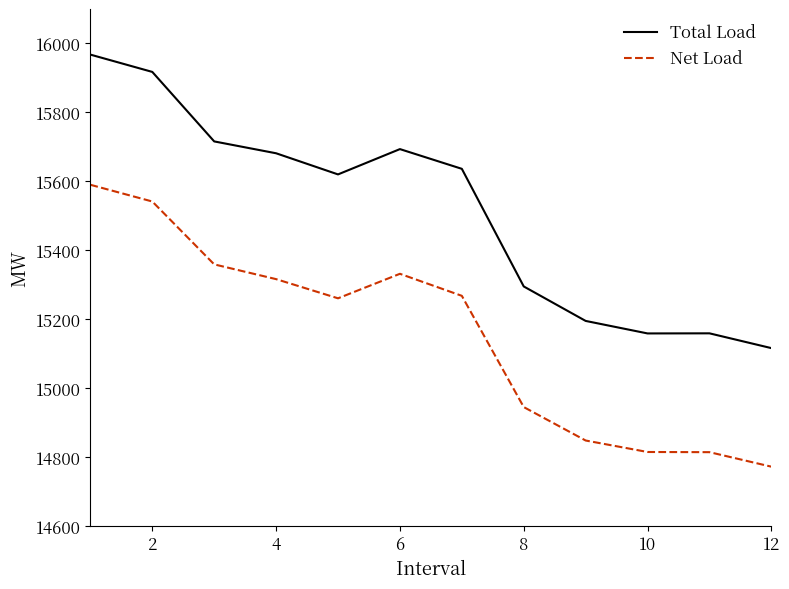

Which series has the widest spread of values?

Total Load